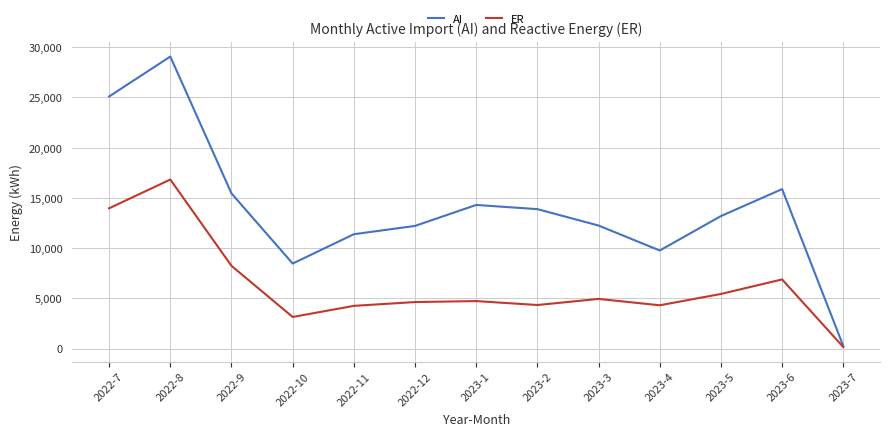

How many interior local peaks does the ER series have?

4